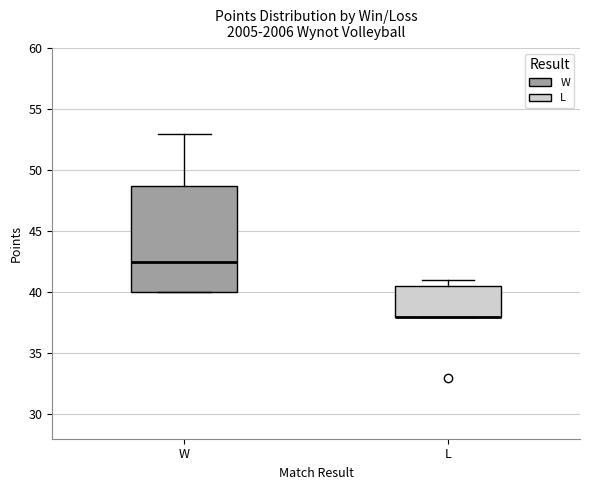

Where is the upper edge of the box for L on the y-axis? The values are not printed on the chart, so give them approximately, as read against the axis.

40.5